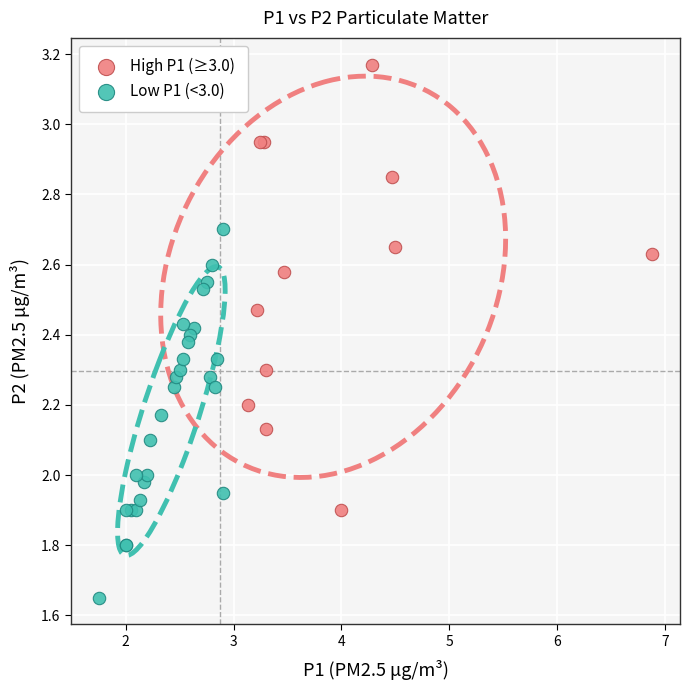

Which series contains the highest Y value?

High P1 (≥3.0)